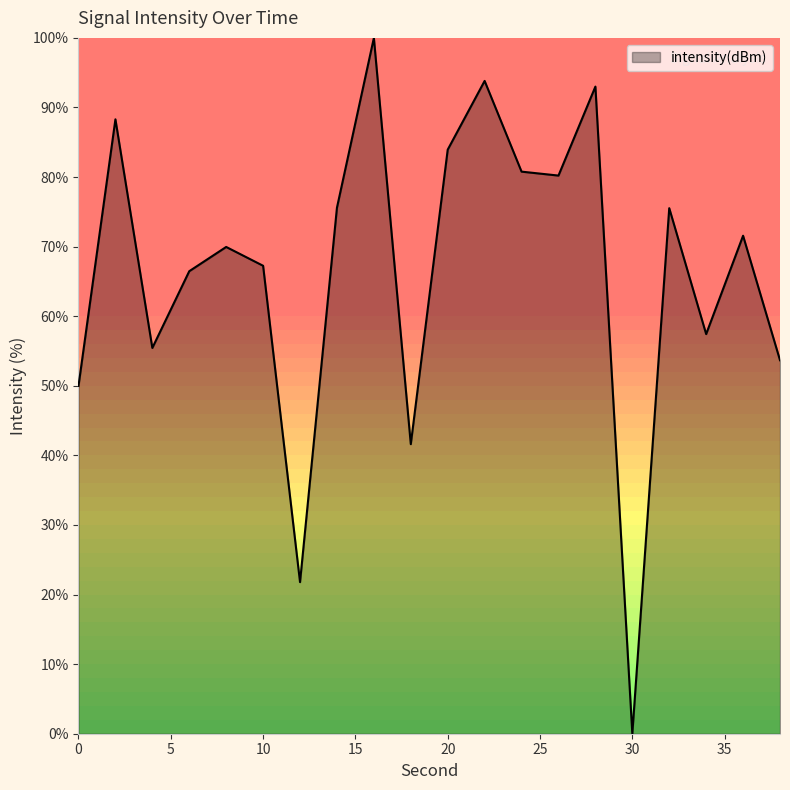

What is the maximum value shown in the chart?

100.0